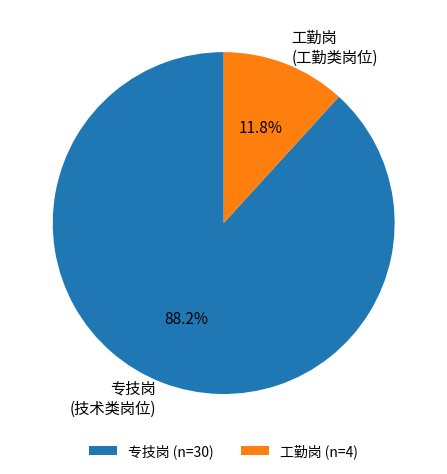

Does 工勤岗 (工勤类岗位) account for over 50% of the chart?

No